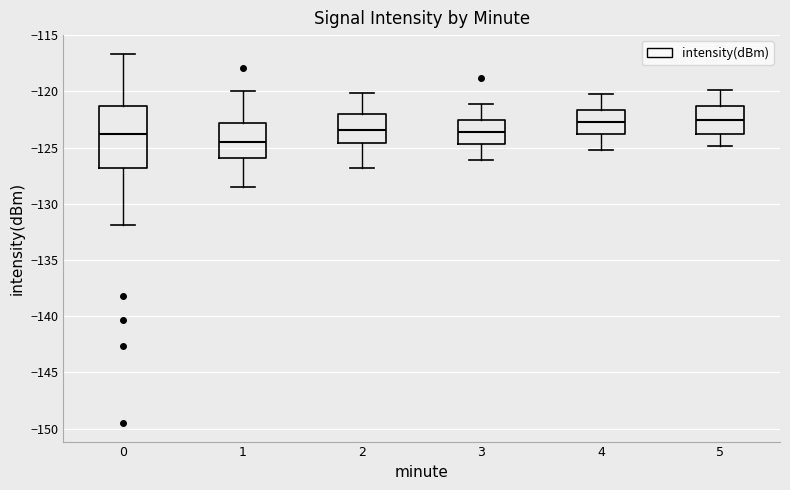

Comparing the boxes themselves (not the whiskers), which one is the tallest?

0